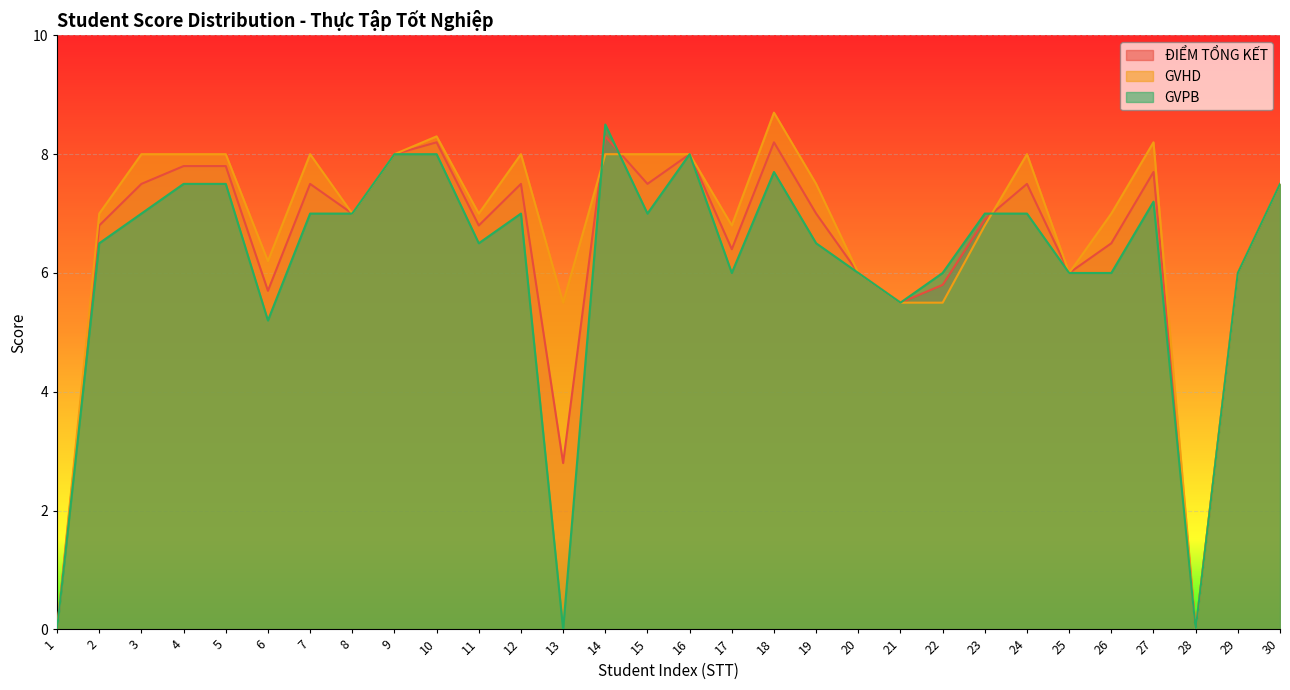

Which series has the widest spread of values?

GVHD